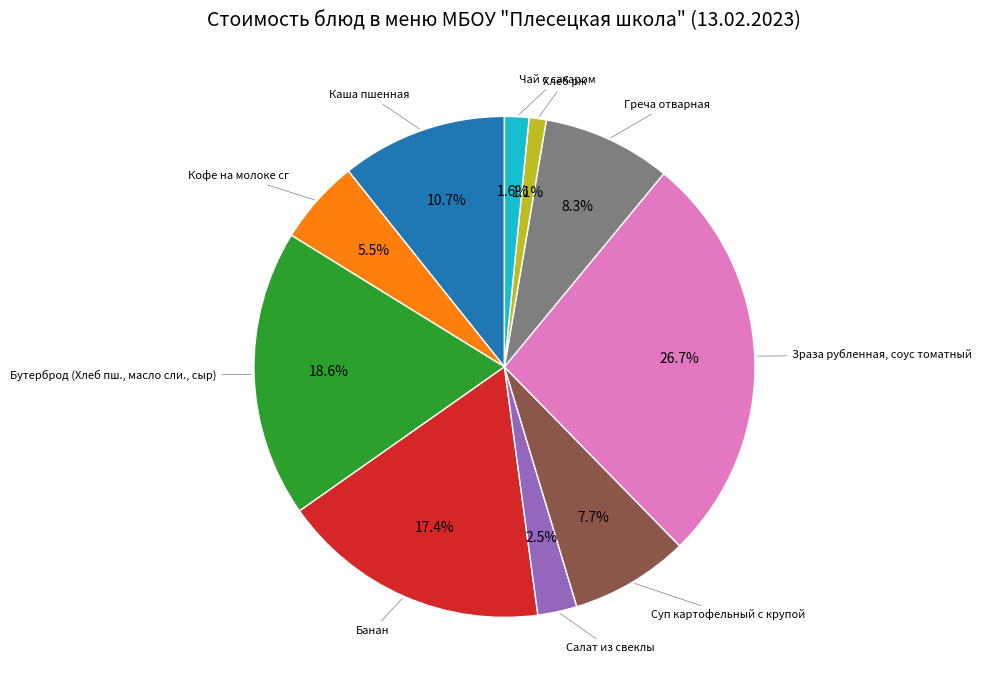

Is there a majority slice in this chart?

No